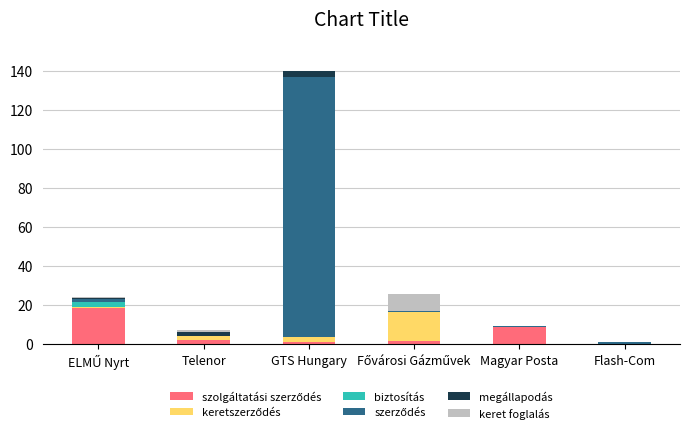

At which category is the sum across all series the highest?

GTS Hungary